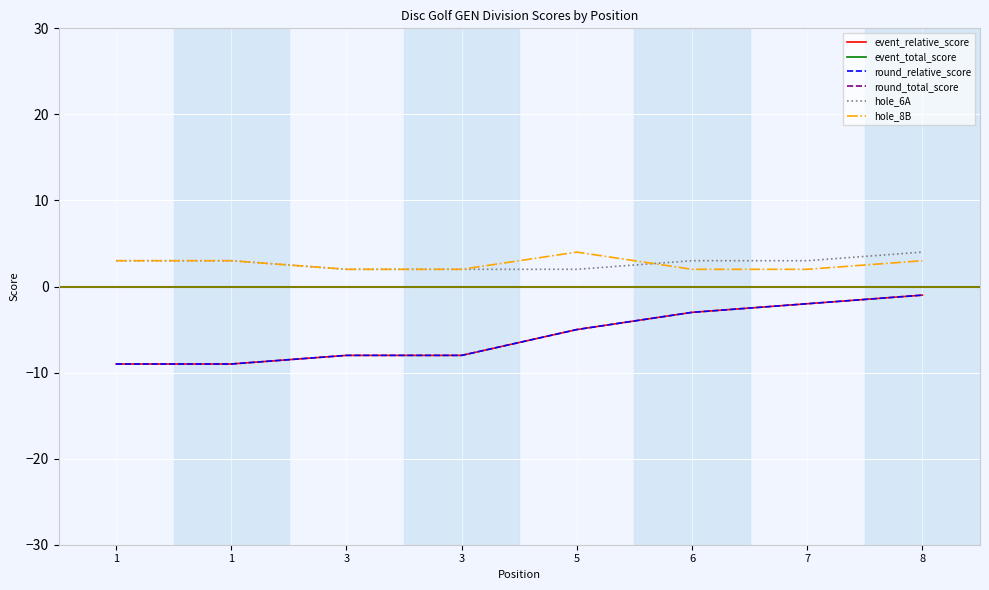

What is the average value of the round_total_score series?

48